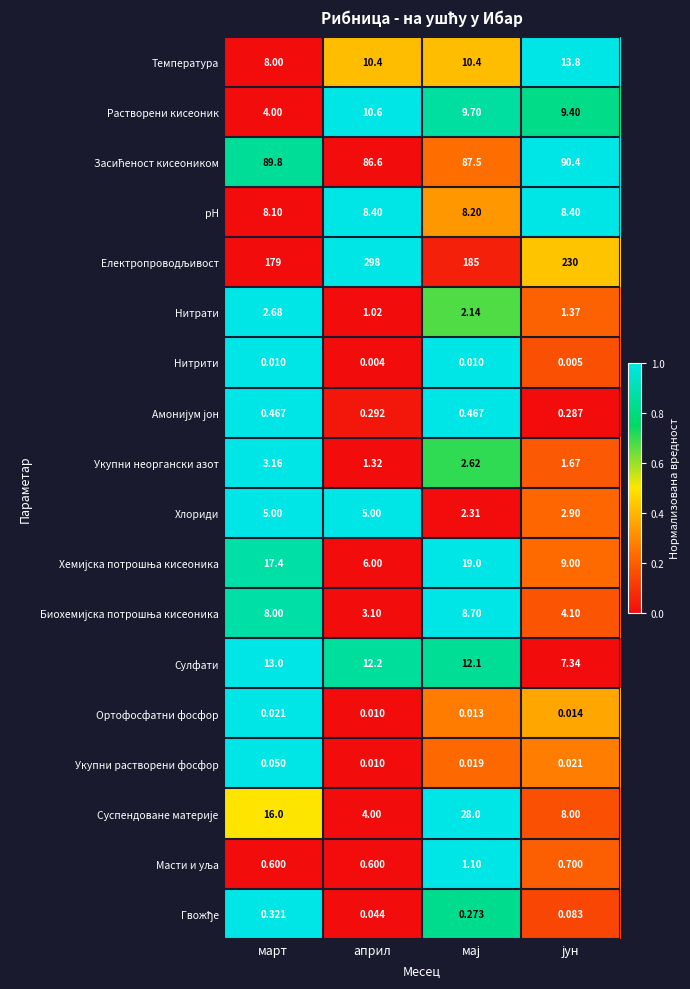

Is the value of Хлориди at март greater than the value of Растворени кисеоник at април?

No